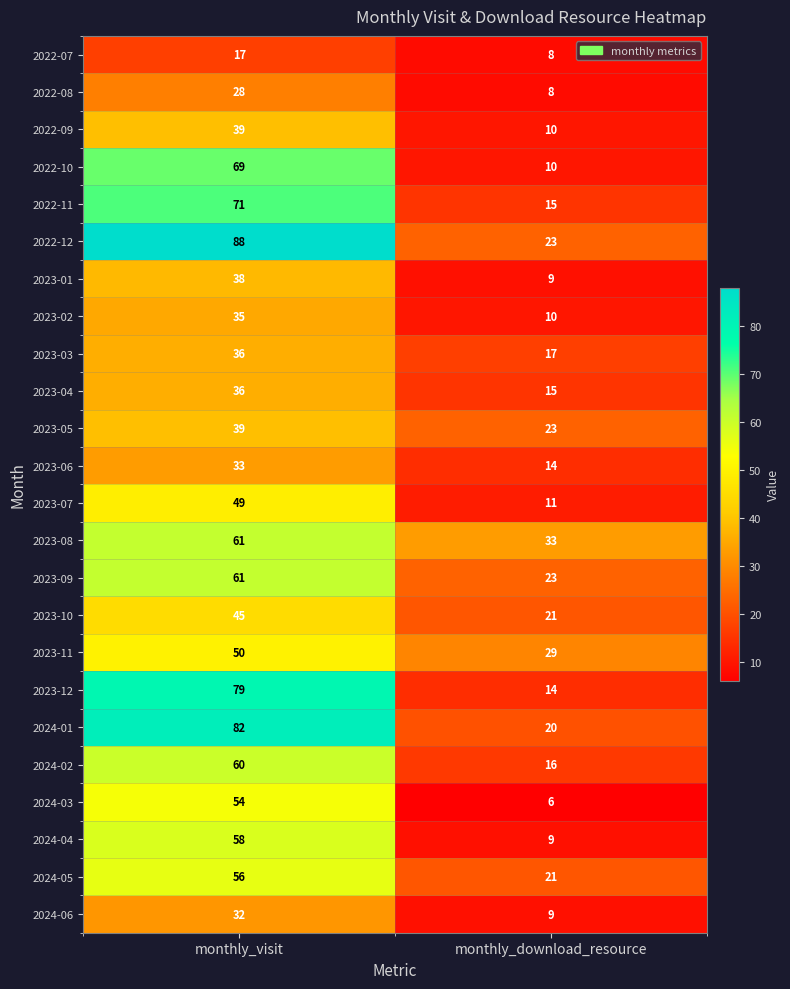

Read the 2024-02 value at monthly_download_resource.

16